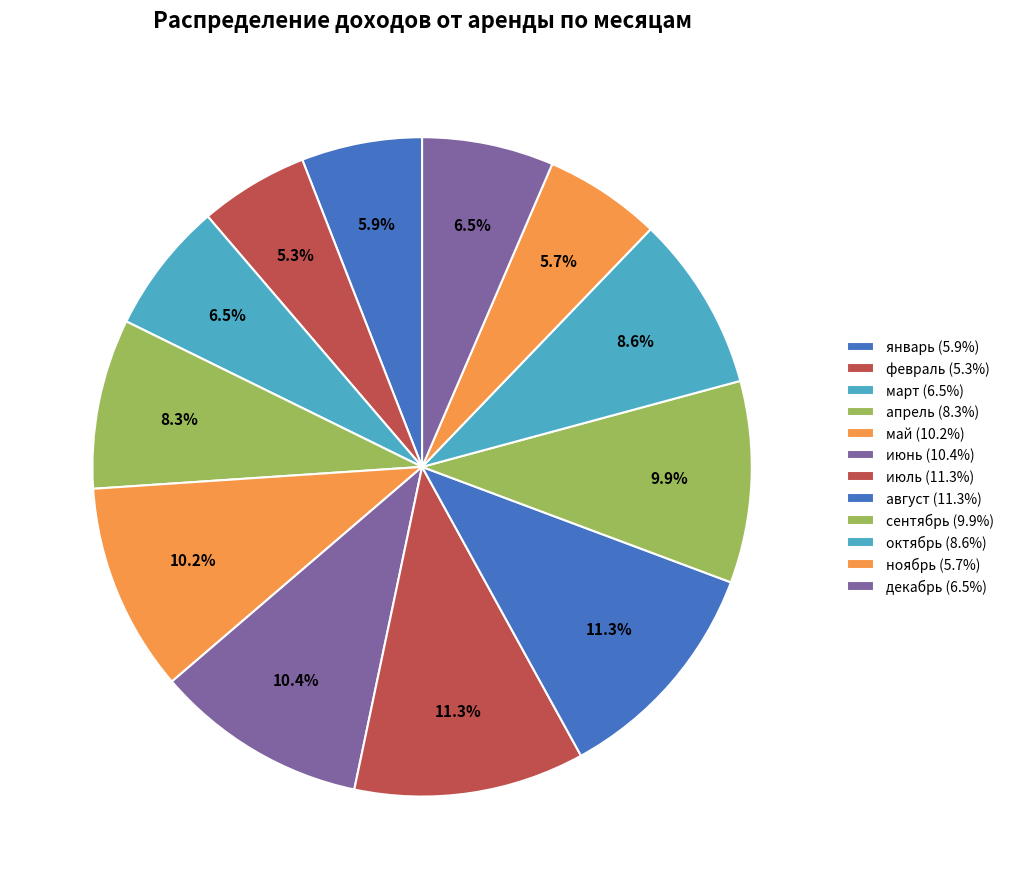

Which category has the smallest portion of the pie?

февраль